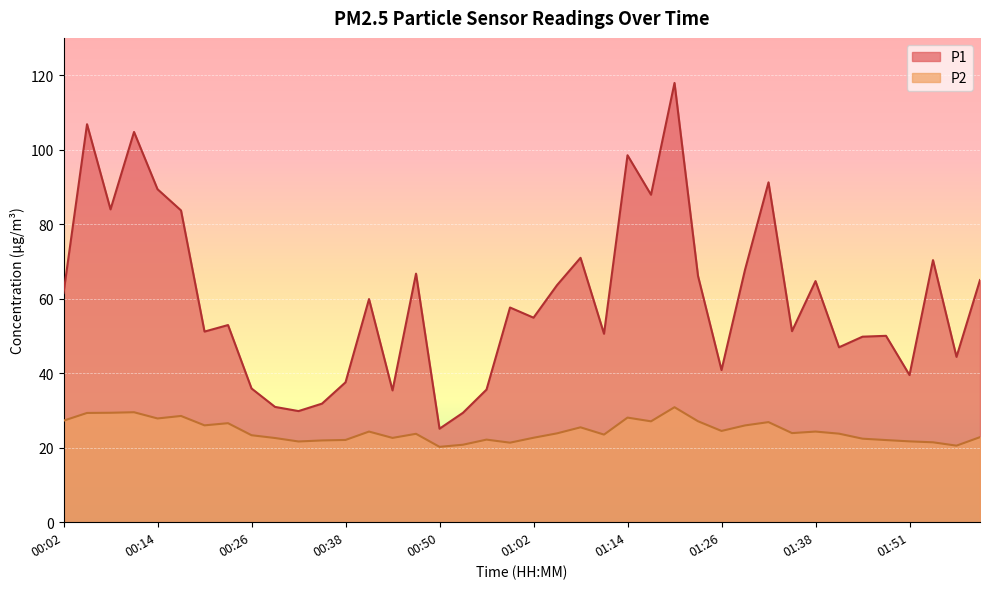

What is the maximum value shown in the chart?

117.9